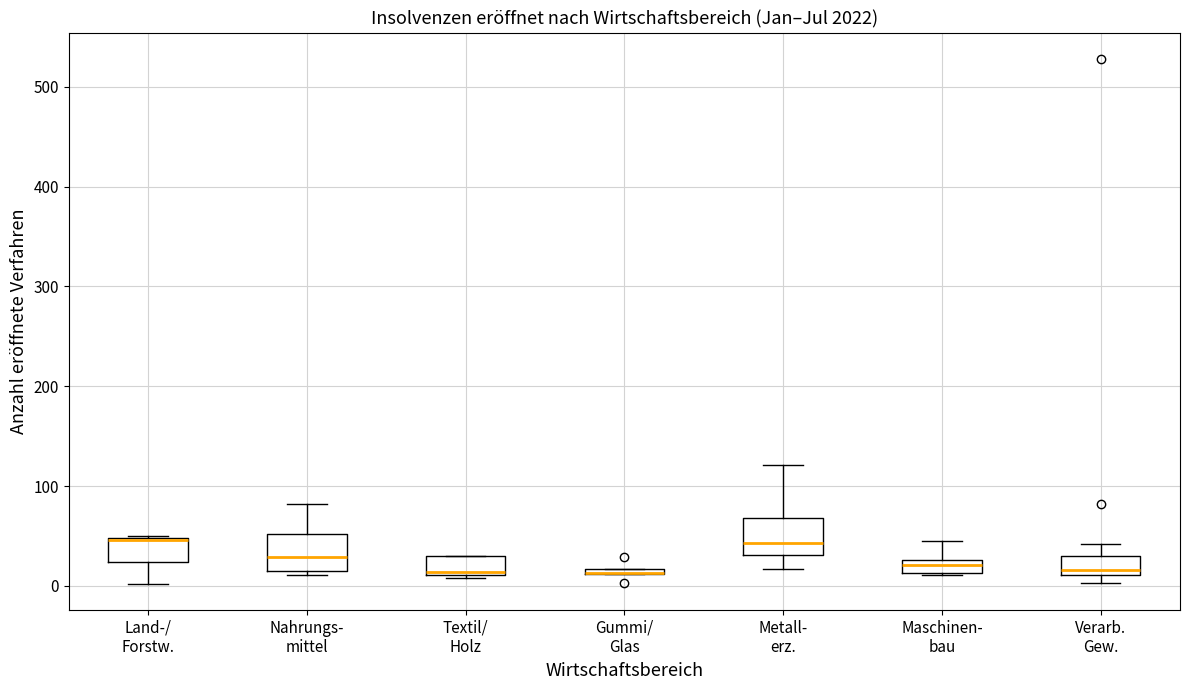

Where does the lower whisker of the box for Land-/ Forstw. end on the y-axis? The values are not printed on the chart, so give them approximately, as read against the axis.

0